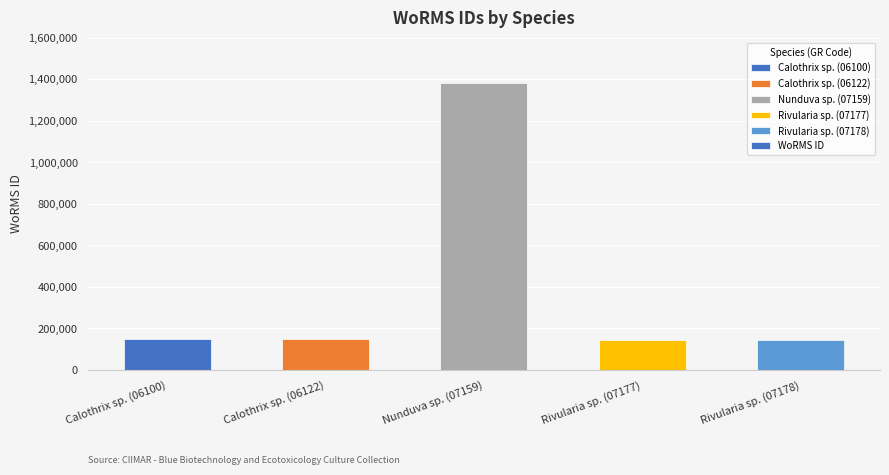

Is it true that the value at Calothrix sp. (06122) is 146624?

True